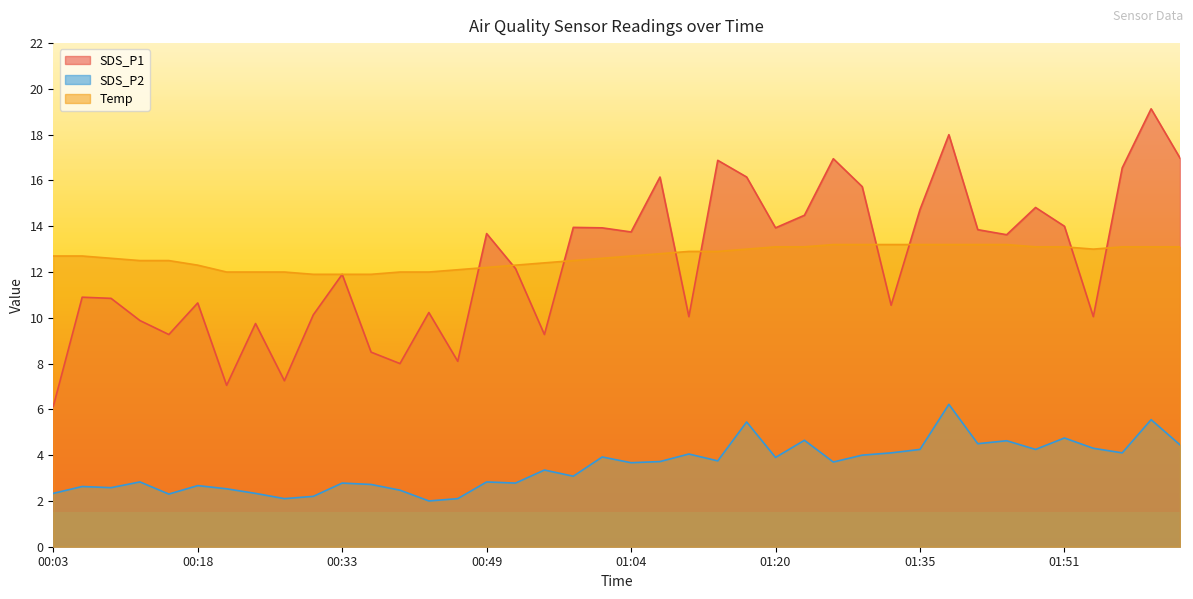

What are all the series names shown in the legend?

SDS_P1, SDS_P2, Temp